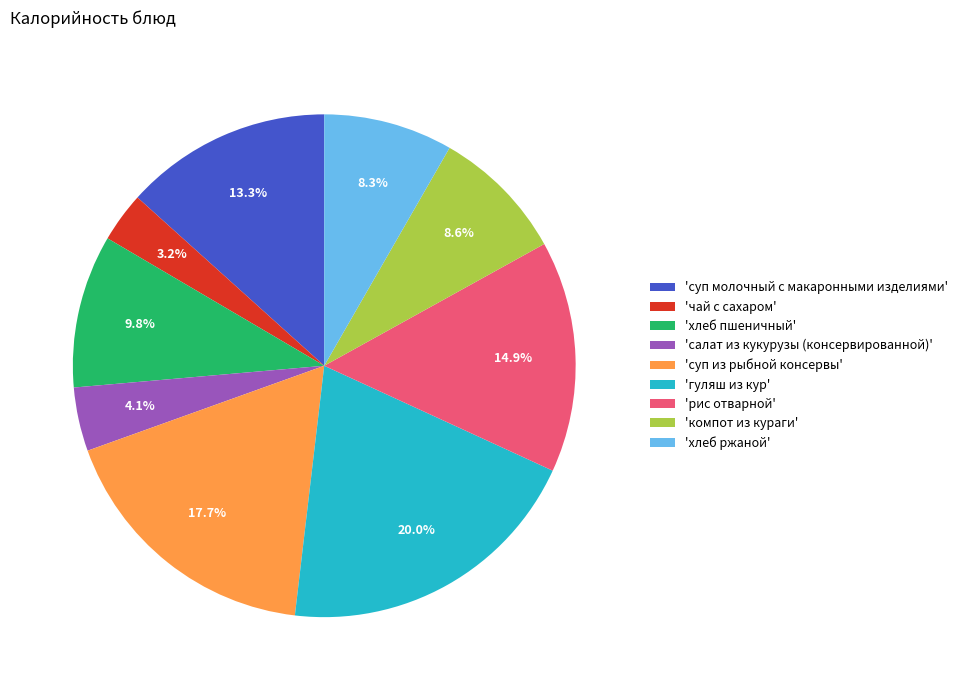

How many slices are in this pie chart?

9